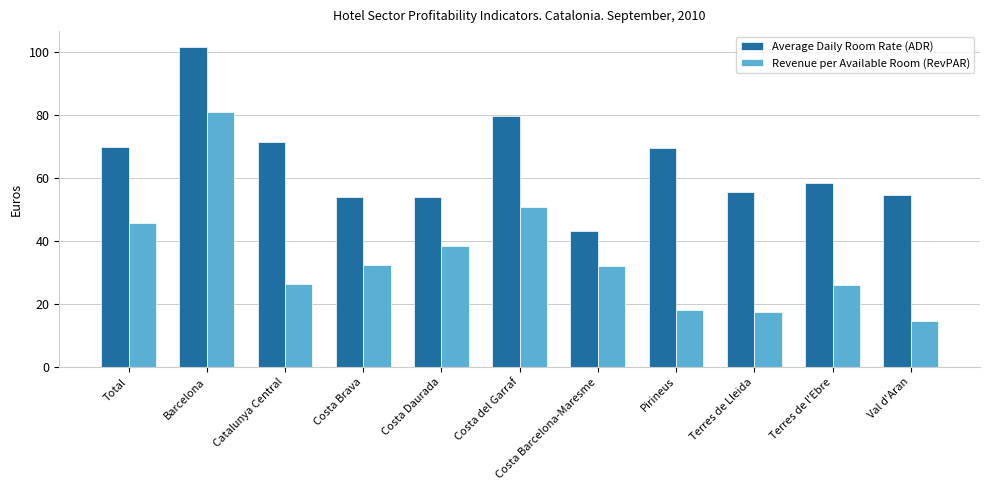

Read the Average Daily Room Rate (ADR) value at Costa Brava.

54.0